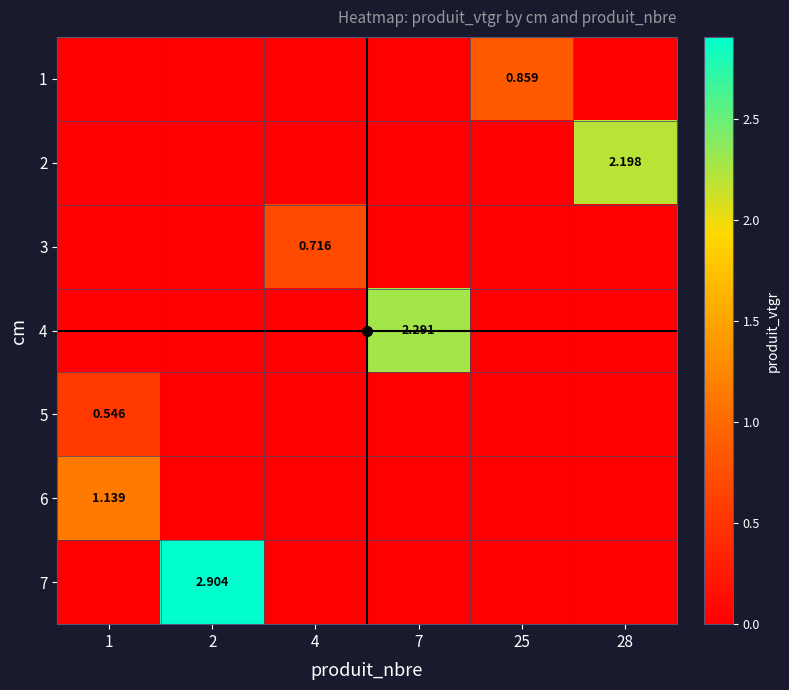

True or false: 2 has a value of -1.1 at 7.

False